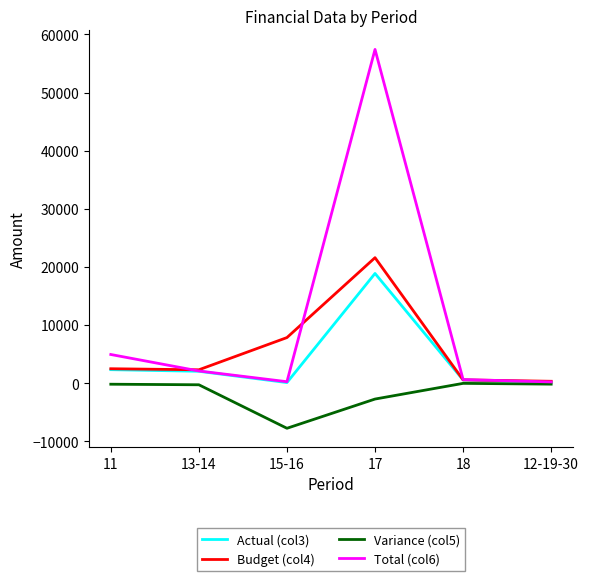

True or false: Budget (col4) has more than 0 points higher than both neighbors.

True